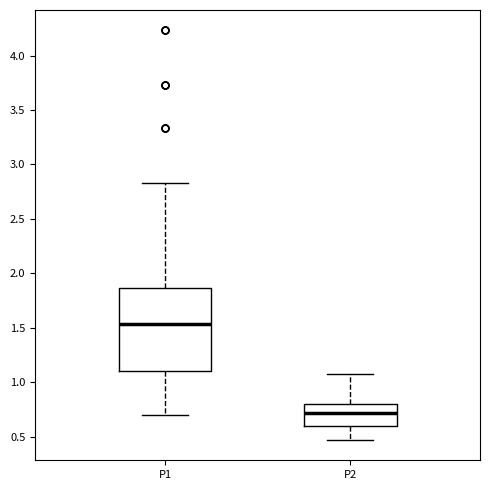

Where is the upper edge of the box for P2 on the y-axis? The values are not printed on the chart, so give them approximately, as read against the axis.

0.80